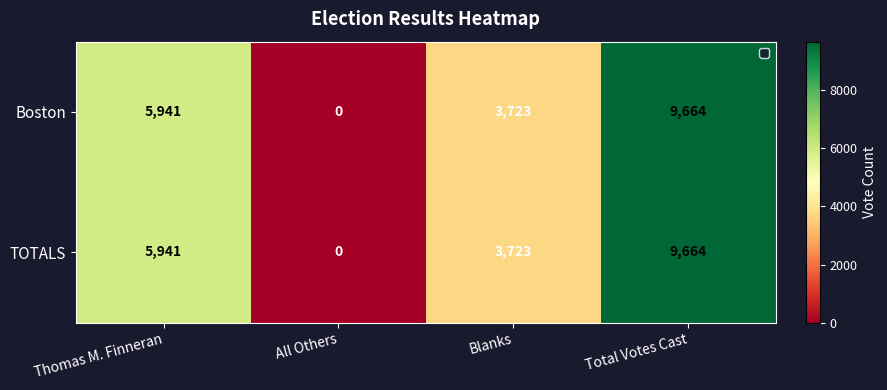

What is the difference between the second highest and second lowest values in the TOTALS series?

2218